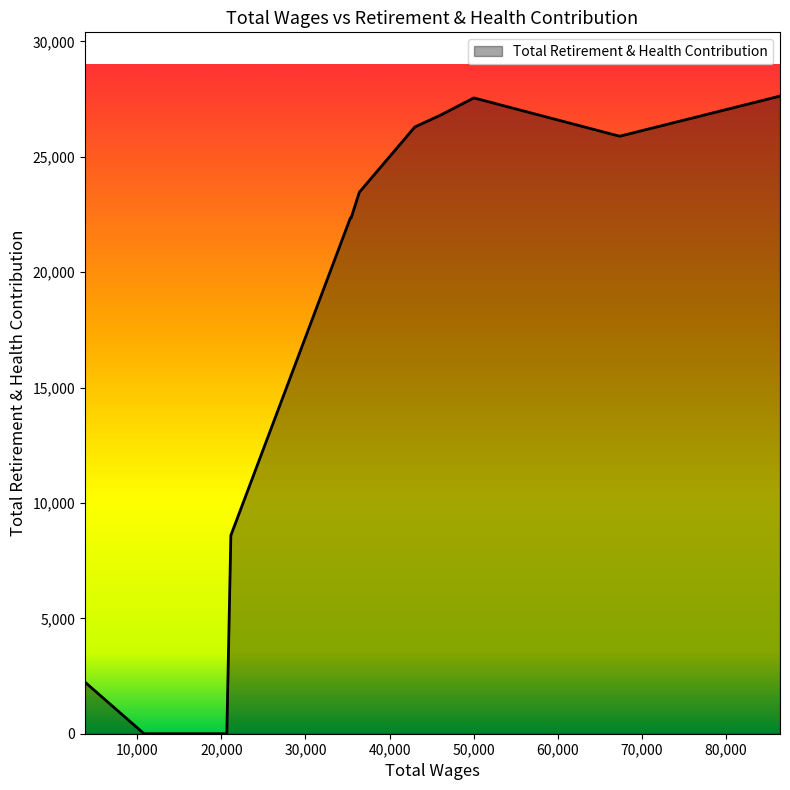

What is the maximum value shown in the chart?

27631